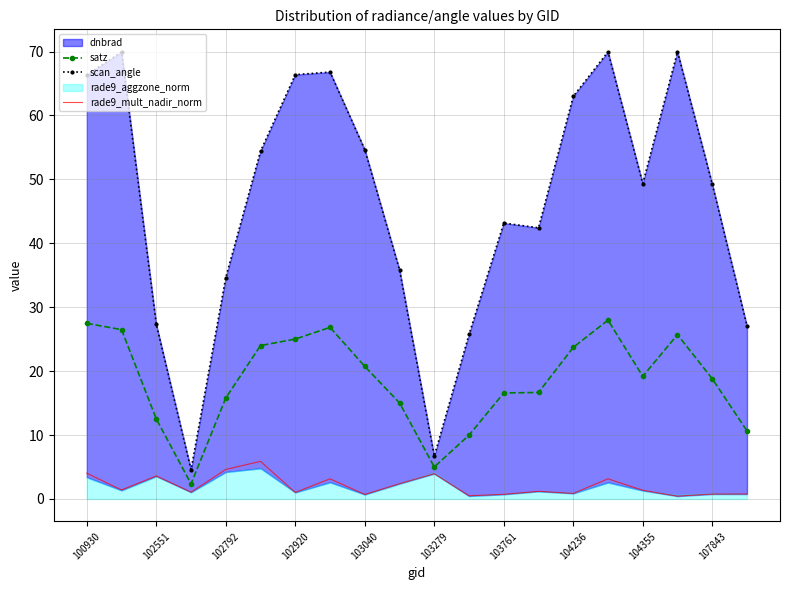

Is it true that satz equals 13.0 at 102920?

False